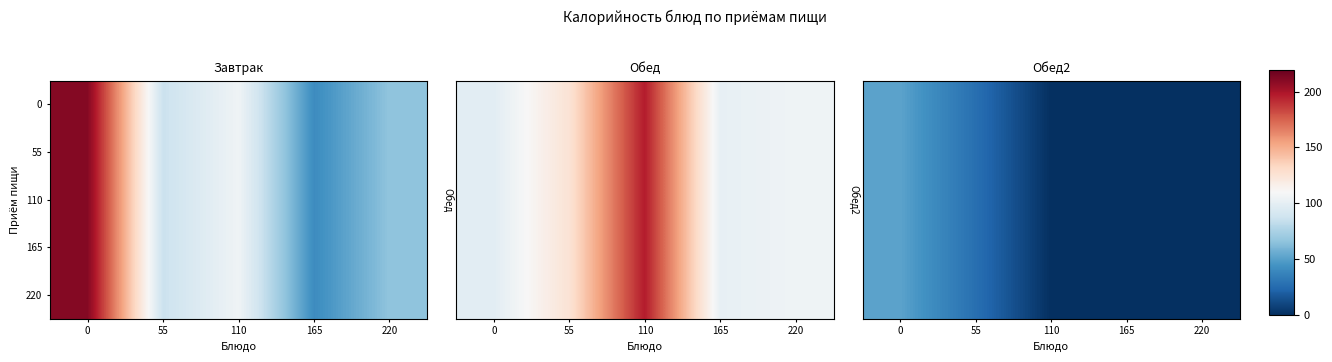

At which label is 55 closest to 25?

55